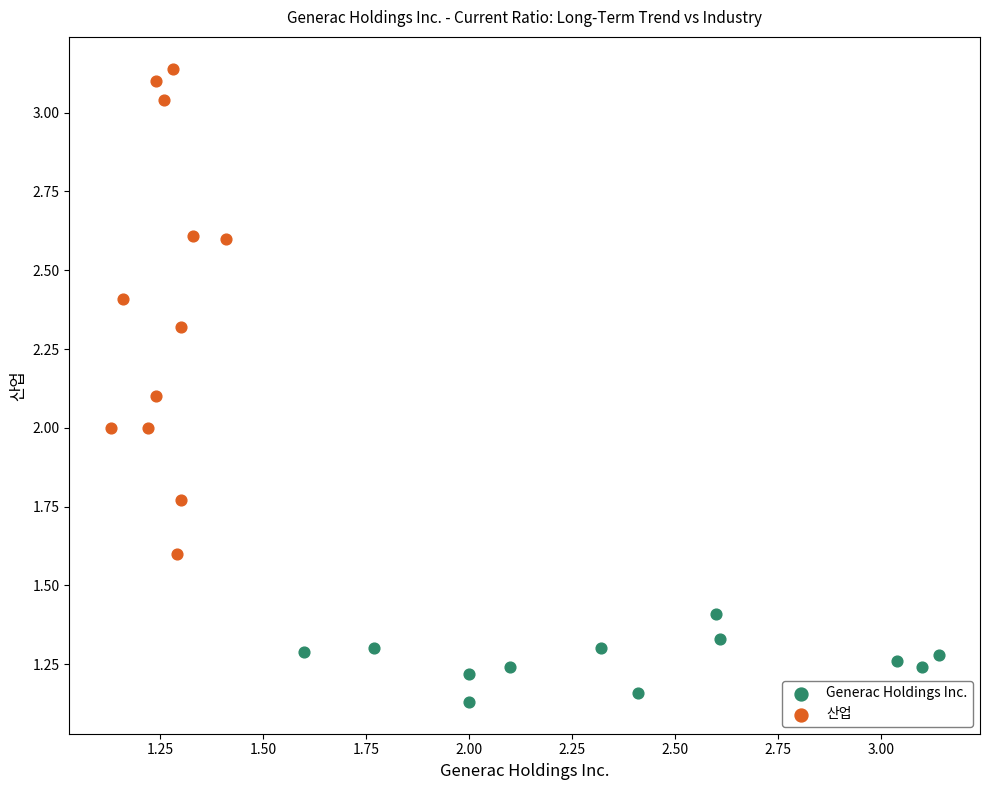

Which series has the widest spread of Y values?

산업